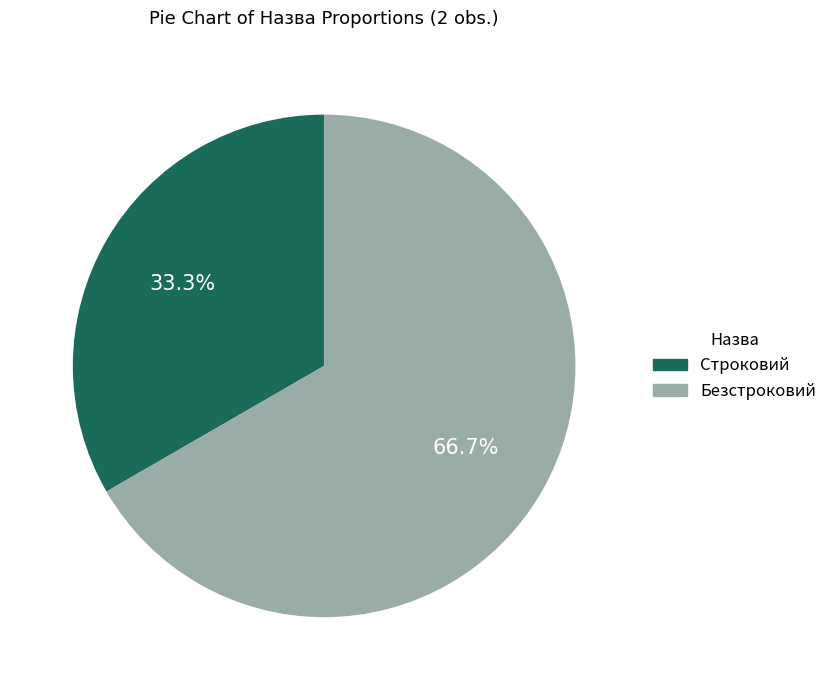

How many slices are in this pie chart?

2